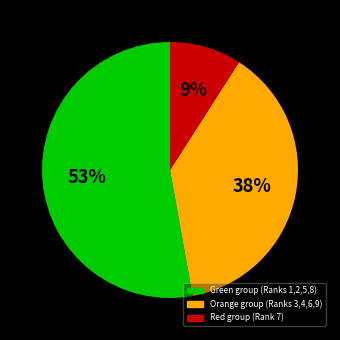

To the nearest percent, what is the difference between the largest and smallest slice percentages?

44%